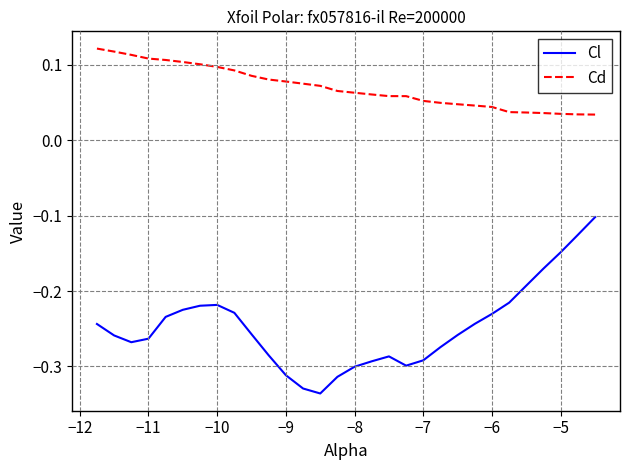

List the series in order of their overall mean, highest first.

Cd, Cl